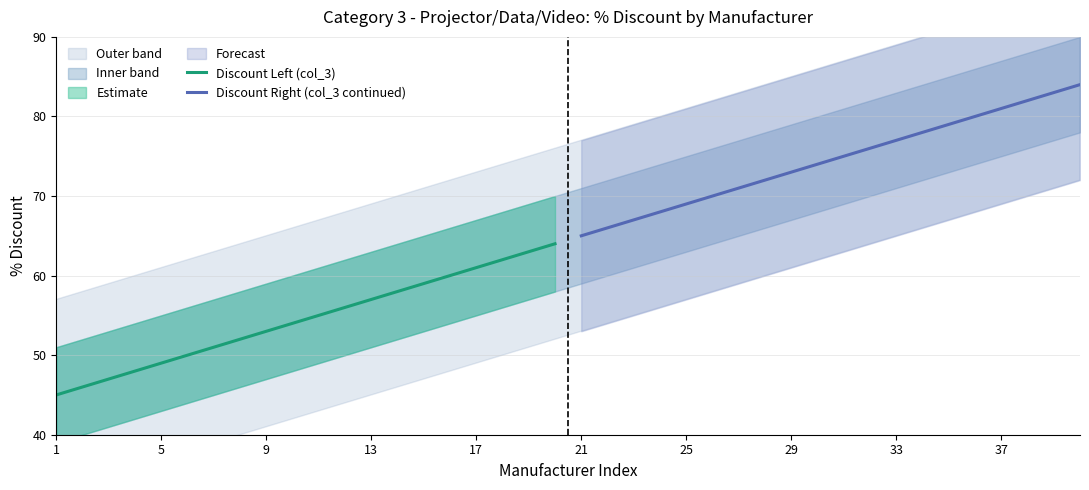

True or false: Discount Left (col_3) has a value of 49 at 5.

True